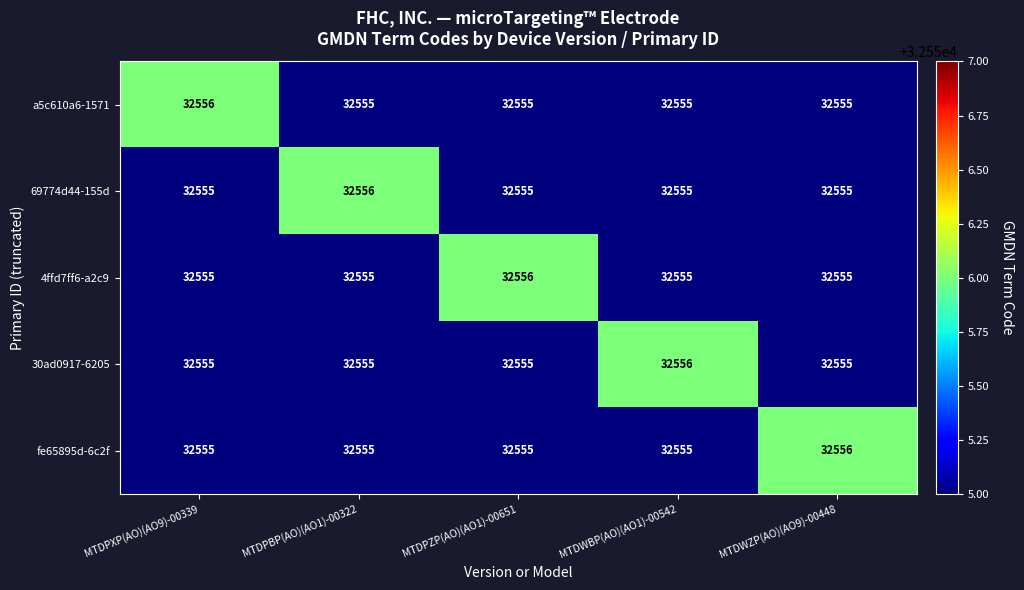

What is the highest value of the a5c610a6-1571 series?

32556